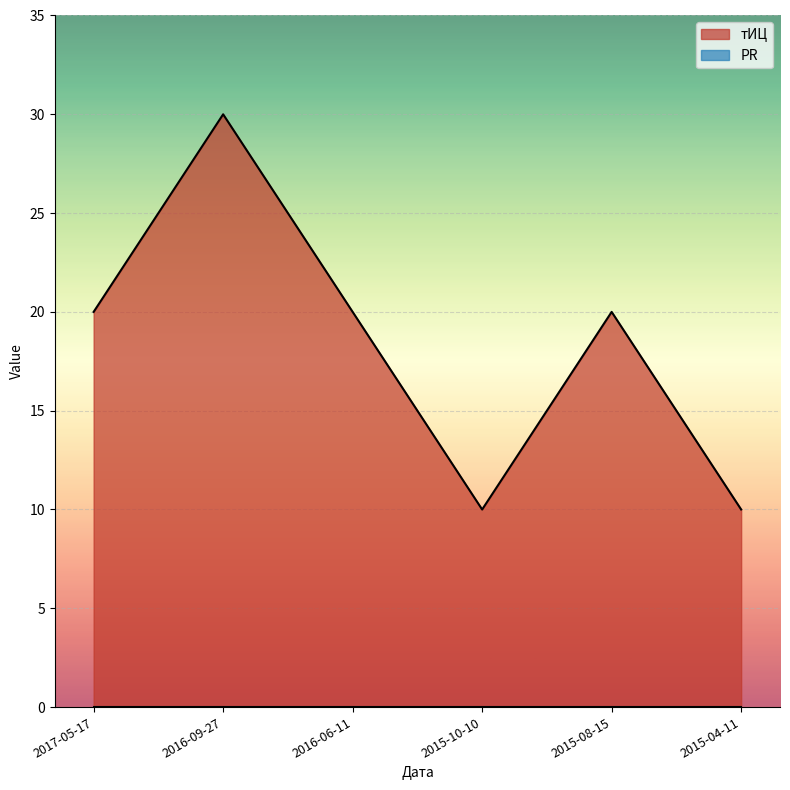

How many series are shown in this chart?

2